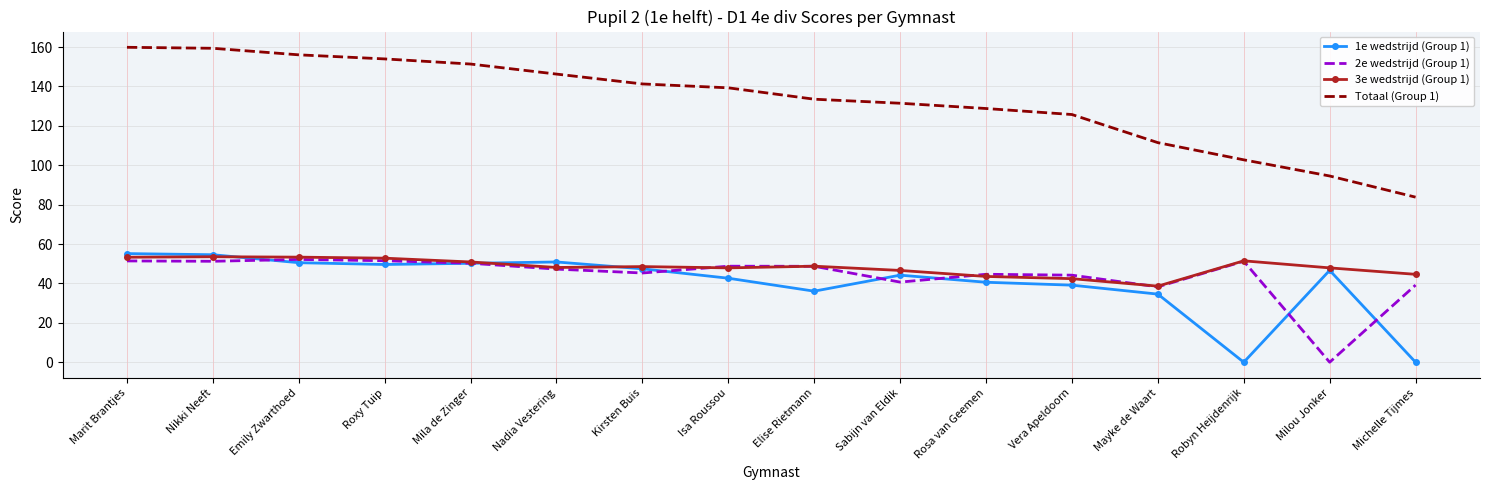

Which series changed the most between Mayke de Waart and Robyn Heijdenrijk?

1e wedstrijd (Group 1)